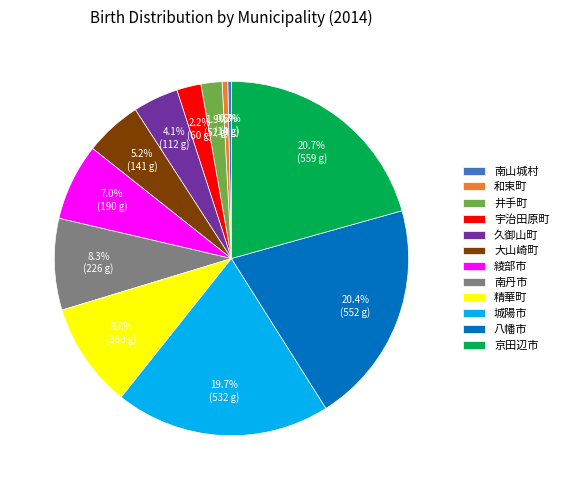

How many segments does this pie chart have?

12